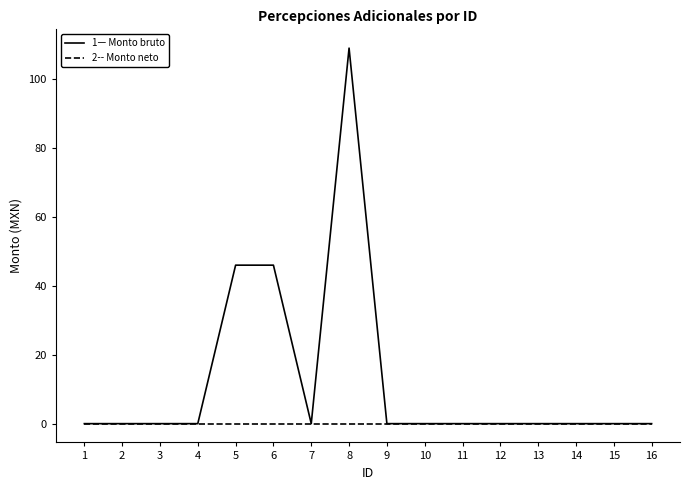

What is the difference between the highest and lowest values at 6?

46